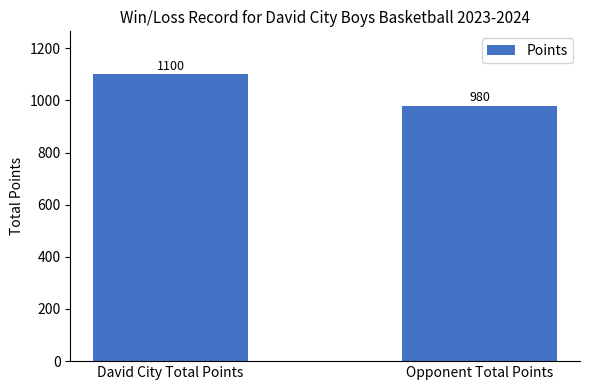

Approximately how many times larger is the value at David City Total Points compared to Opponent Total Points?

1.1